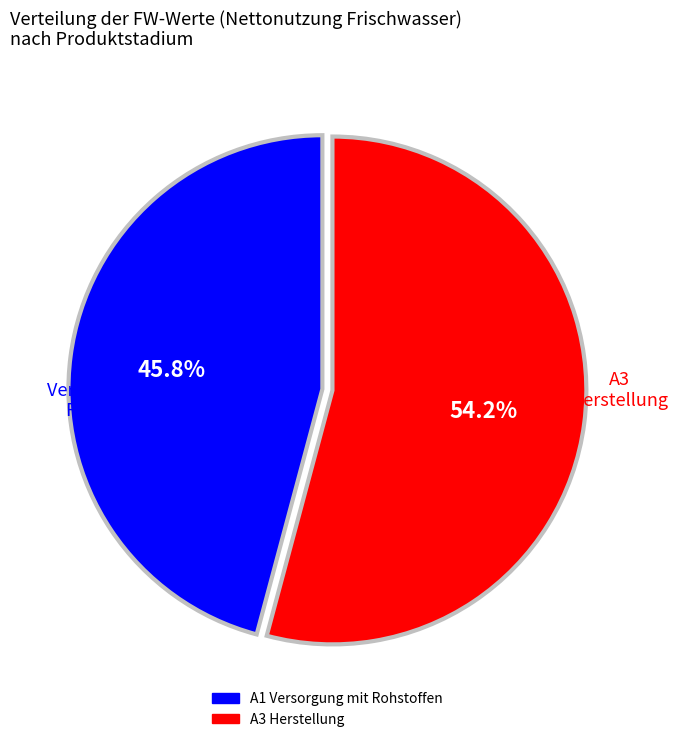

What percentage is the A1 Versorgung mit Rohstoffen slice, to the nearest percent?

46%